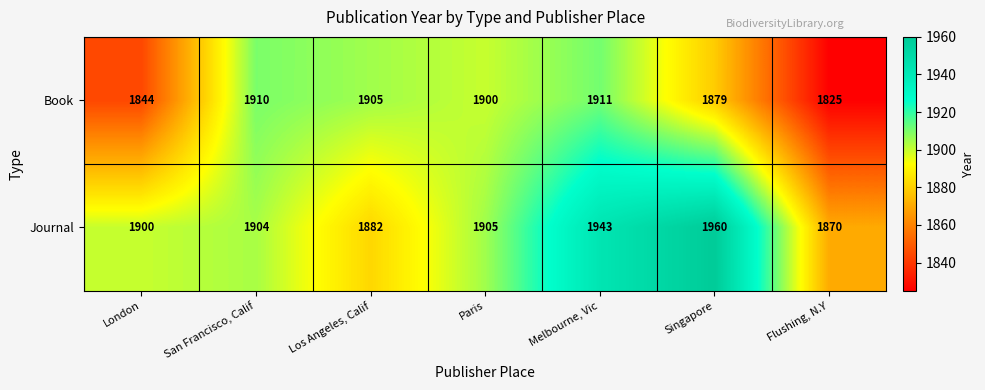

Is the value of Journal at Los Angeles, Calif greater than the value of Book at San Francisco, Calif?

No